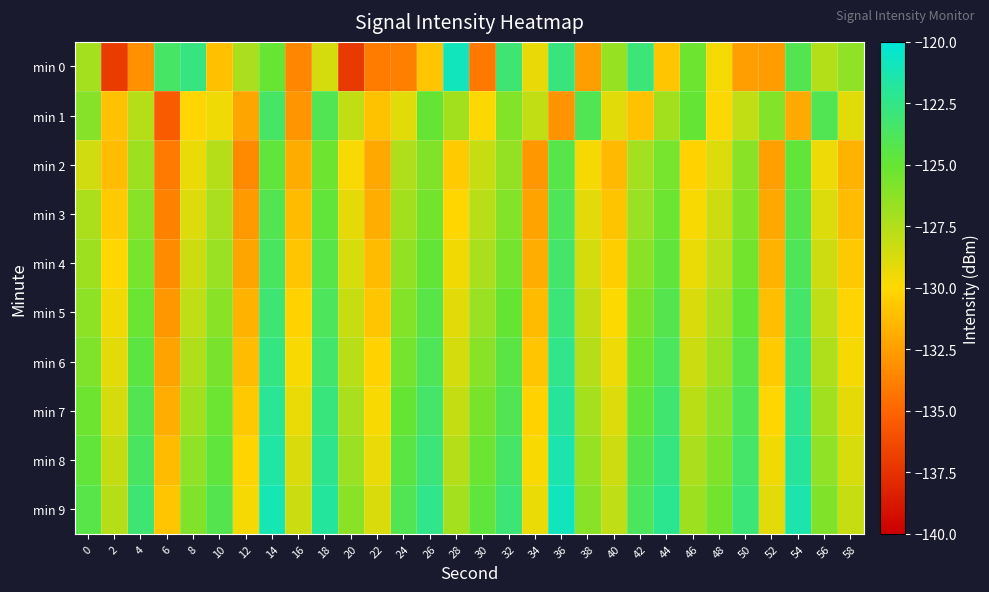

At which category is the sum across all series the highest?

14